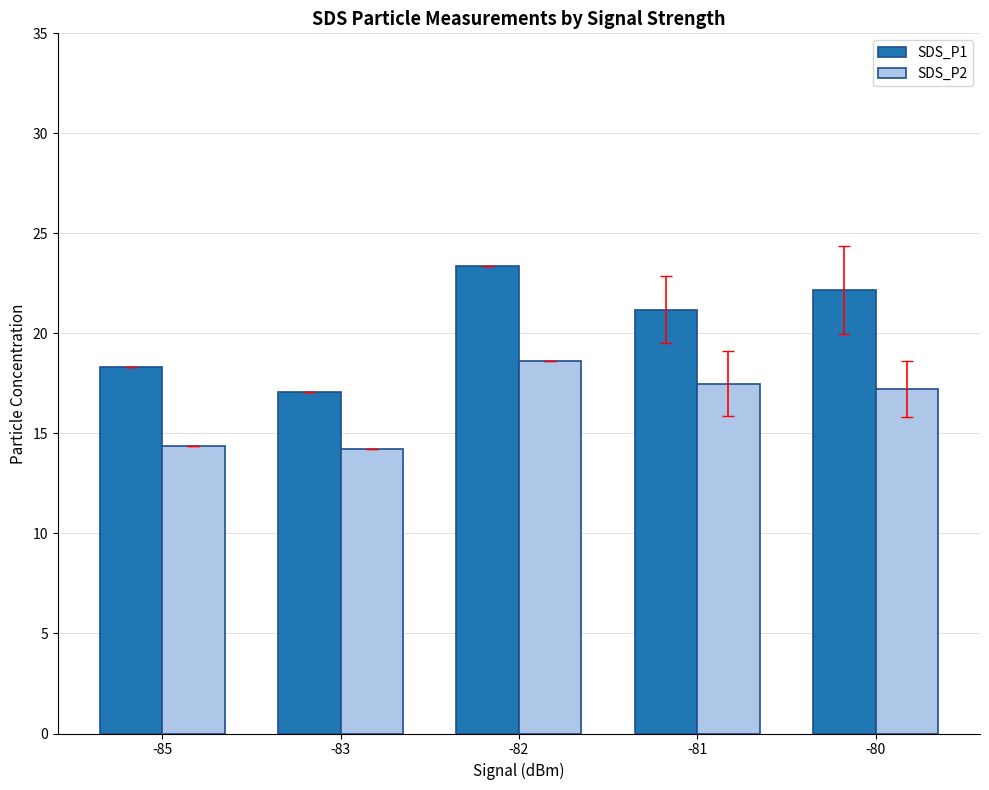

Count the number of categories in the chart.

5